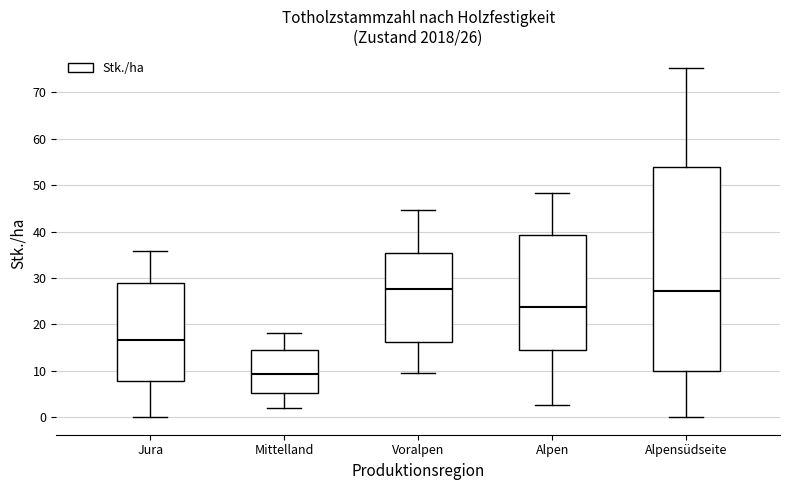

Which box is the tallest, from its lower edge to its upper edge?

Alpensüdseite